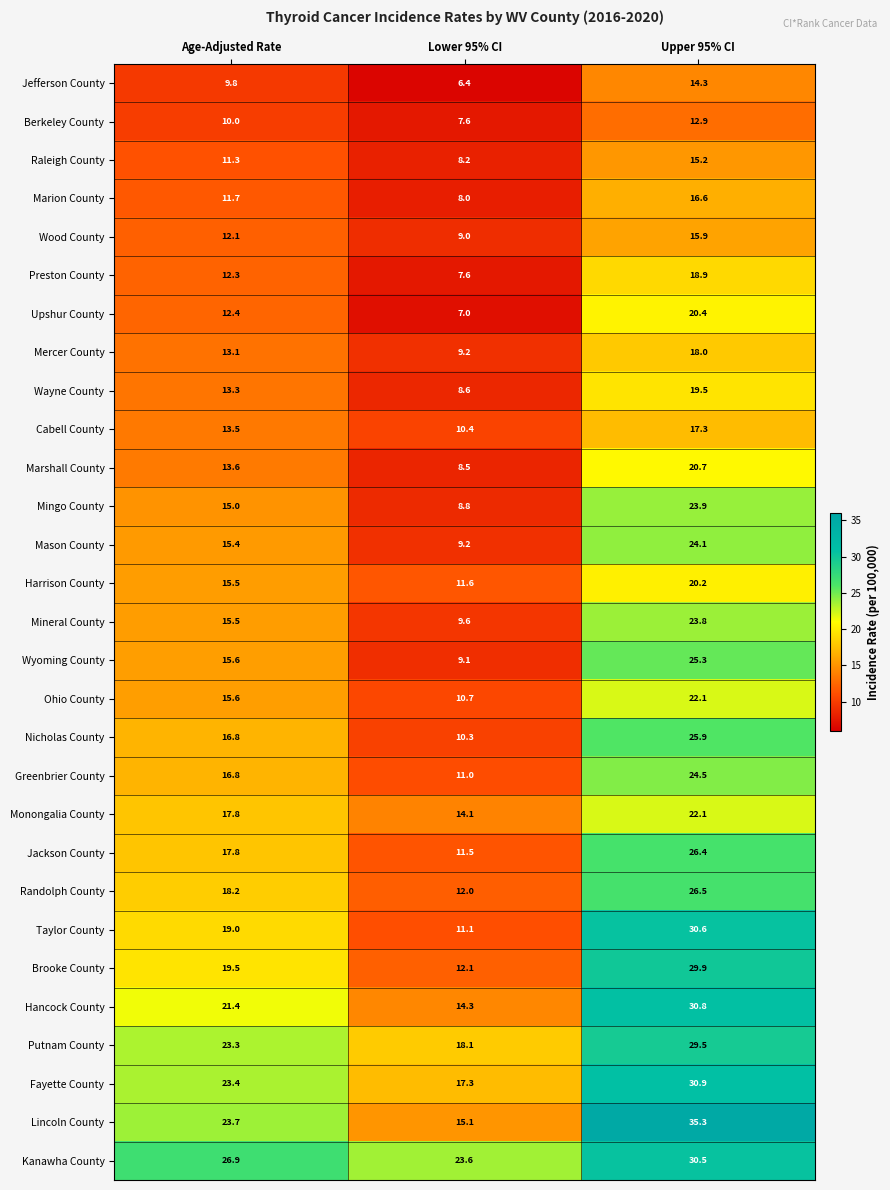

Between Age-Adjusted Rate and Lower 95% CI, which series saw the biggest shift?

Lincoln County